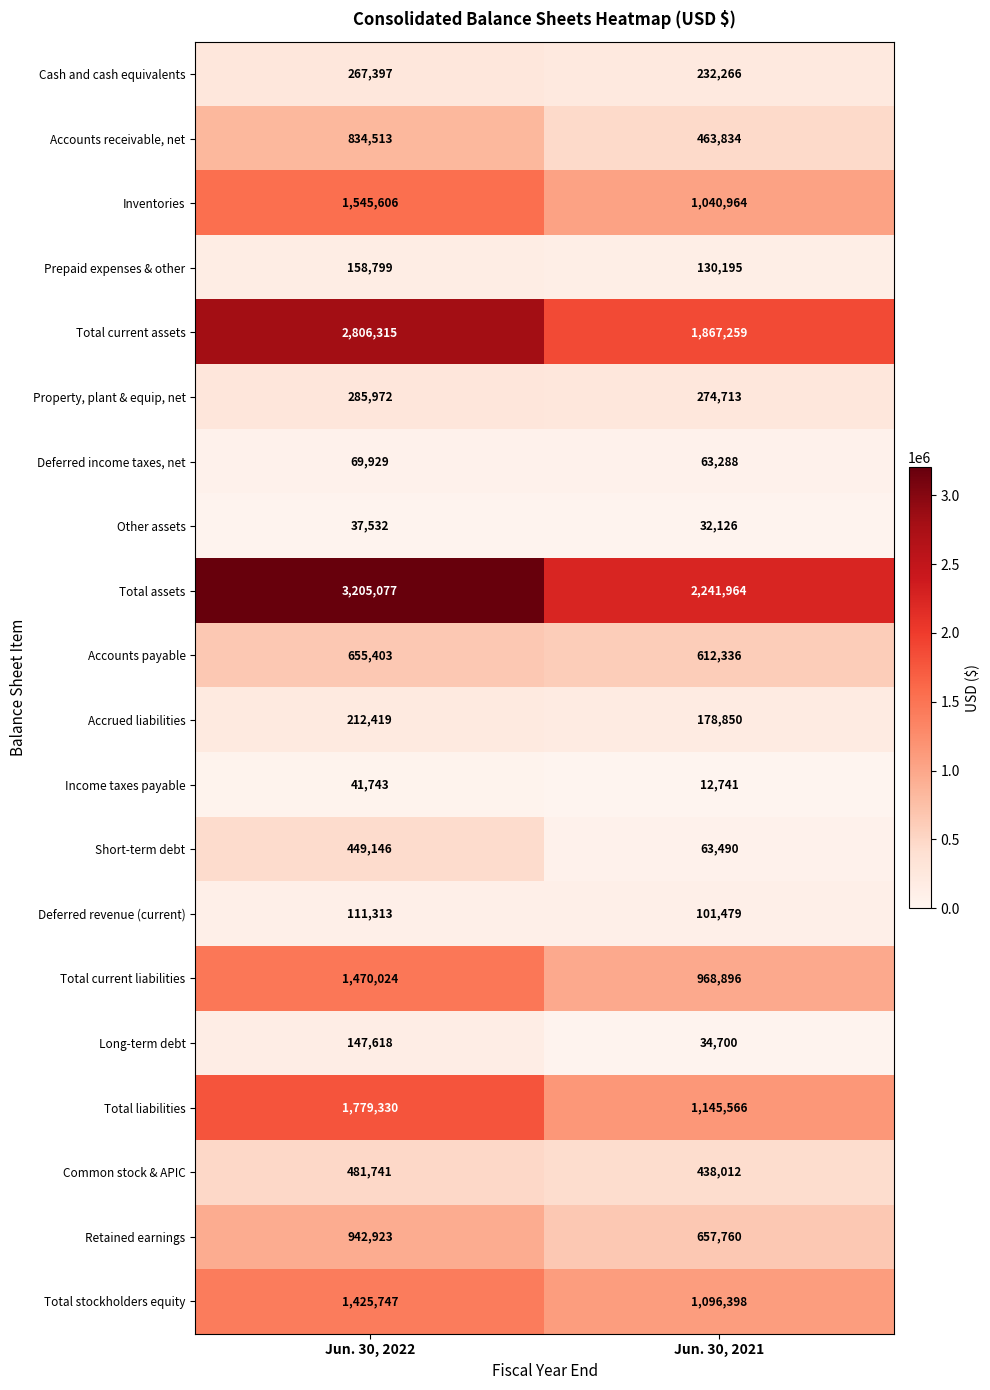

What is the maximum value shown in the chart?

3205077